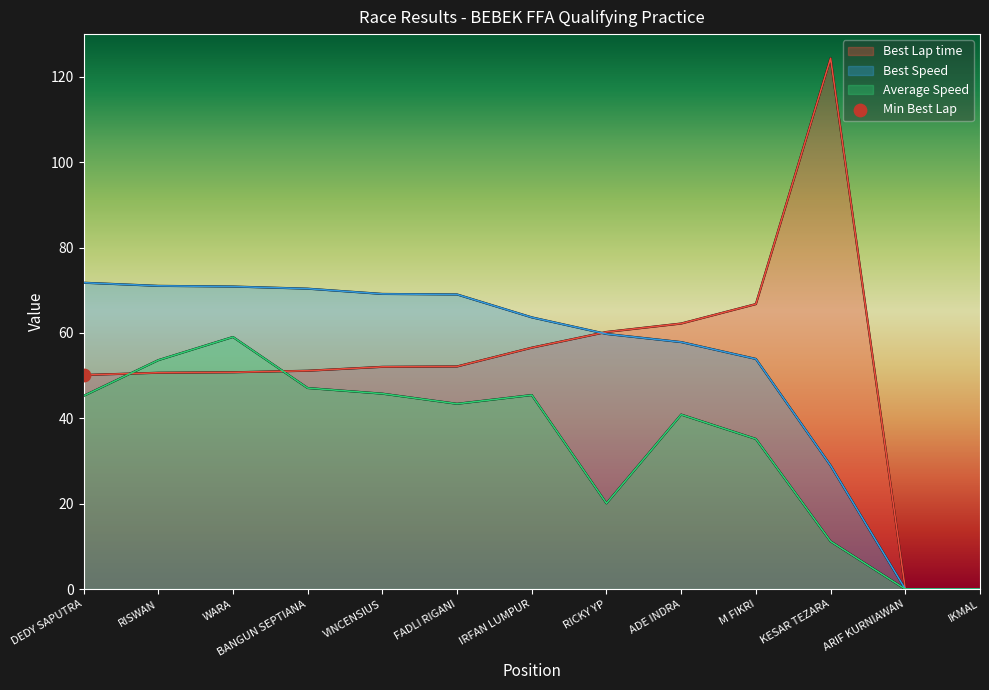

What are all the series names shown in the legend?

Best Lap time, Best Speed, Average Speed